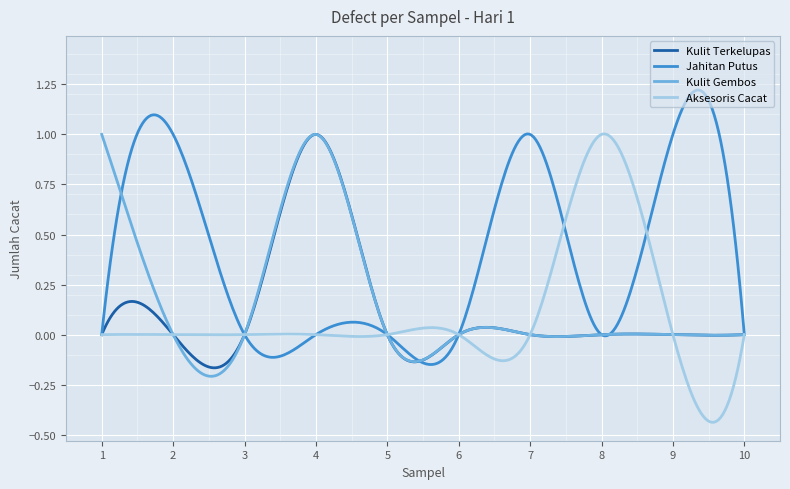

List the series in order of their peak value, lowest first.

Kulit Terkelupas, Jahitan Putus, Kulit Gembos, Aksesoris Cacat